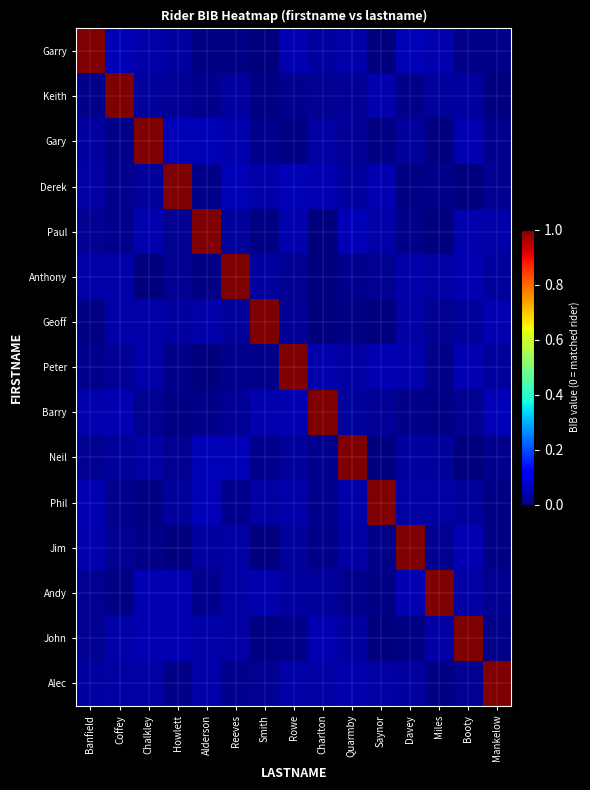

What is the difference between the highest and lowest values at Alderson?

1.0